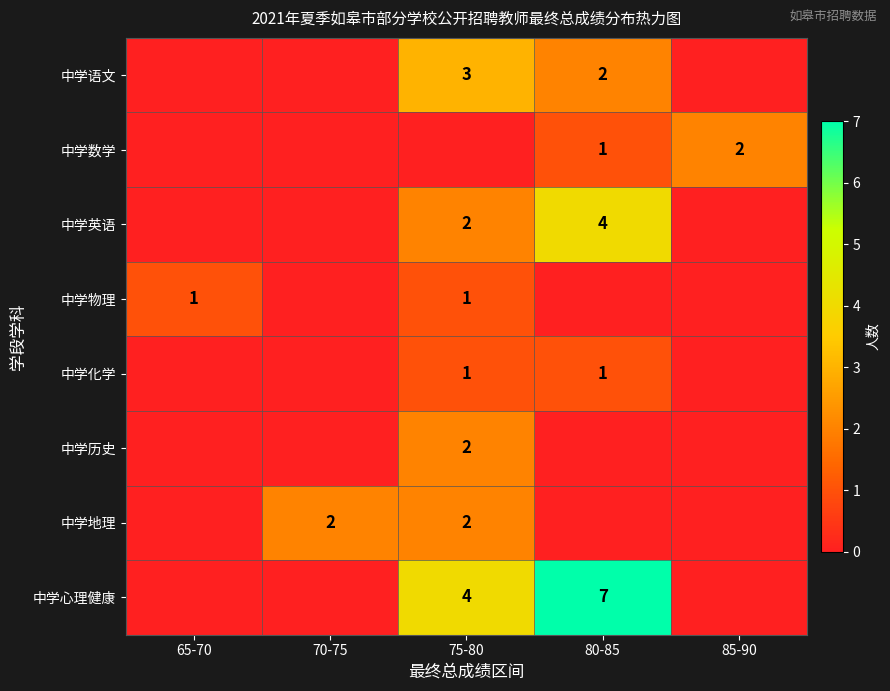

Count the number of categories in the chart.

5